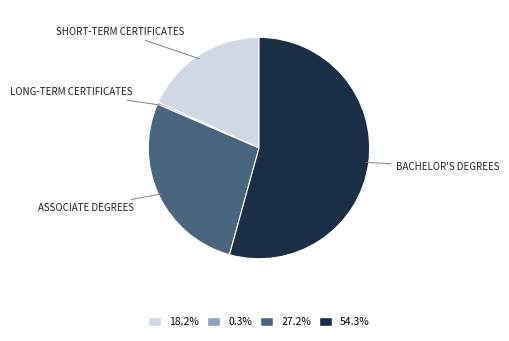

Combined, do 27.2% and 0.3% account for over 50%?

No